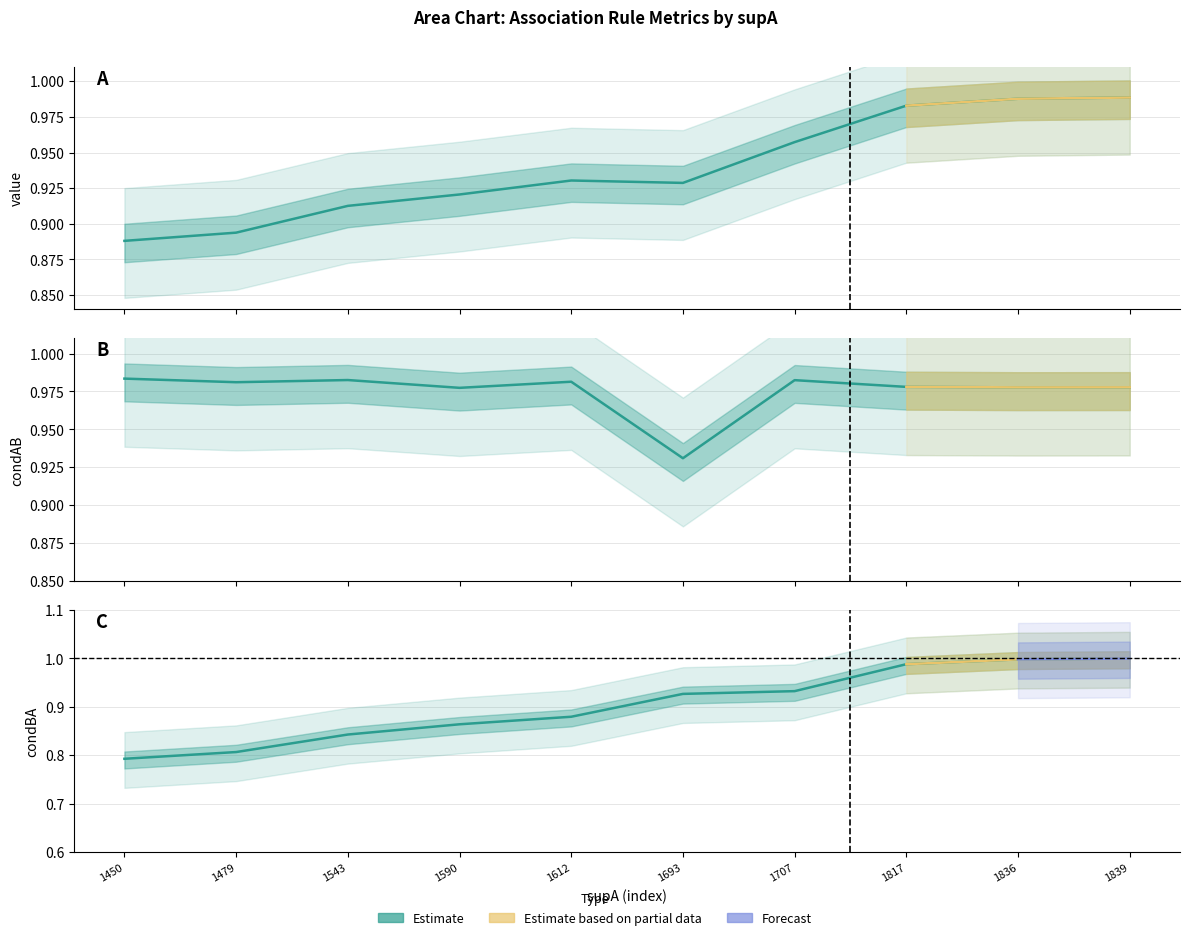

Which category has the lowest value in the condBA series?

1450